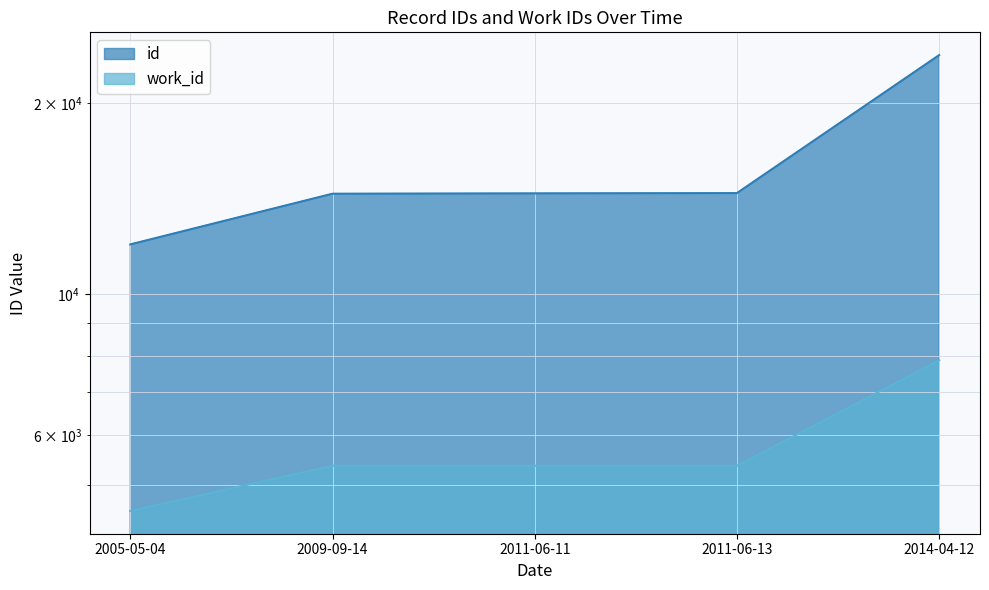

True or false: work_id and id intersect in this chart.

False